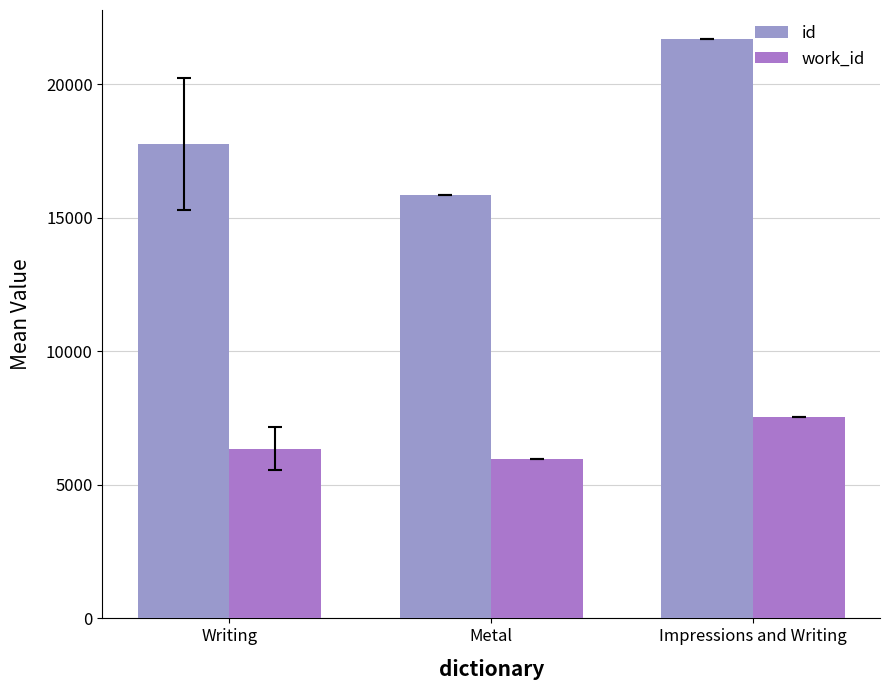

What is the maximum value shown in the chart?

21701.0